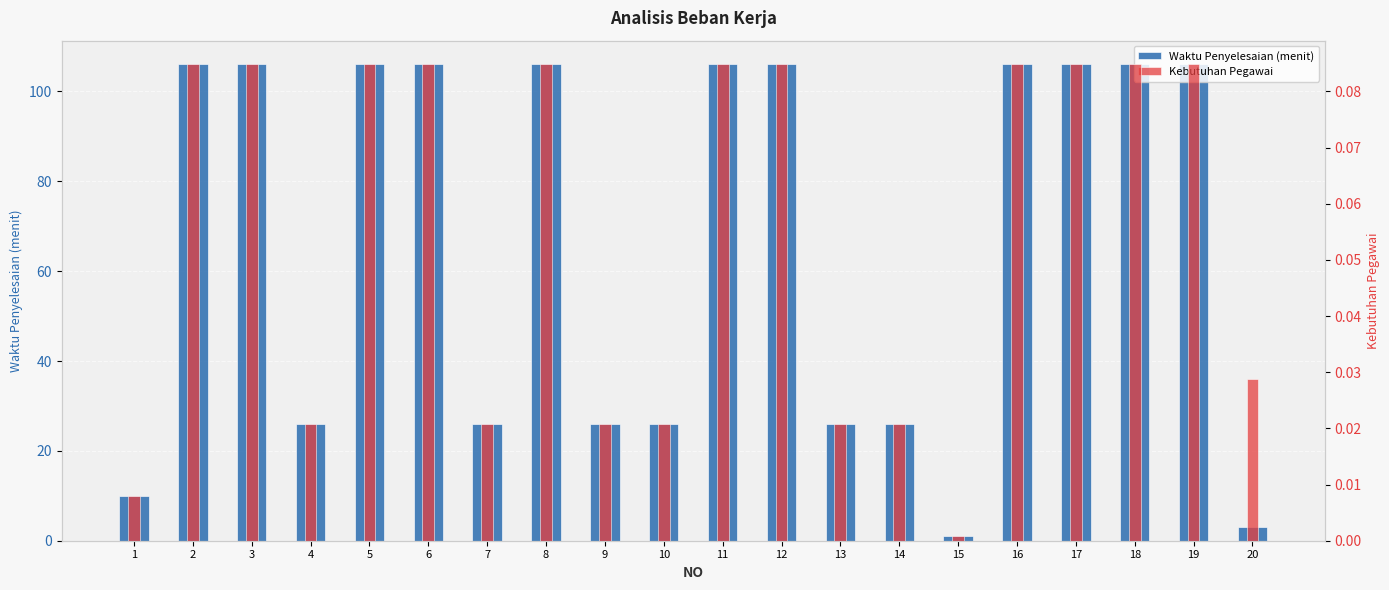

The value of Kebutuhan Pegawai at 5 is 0.1. True or false?

True